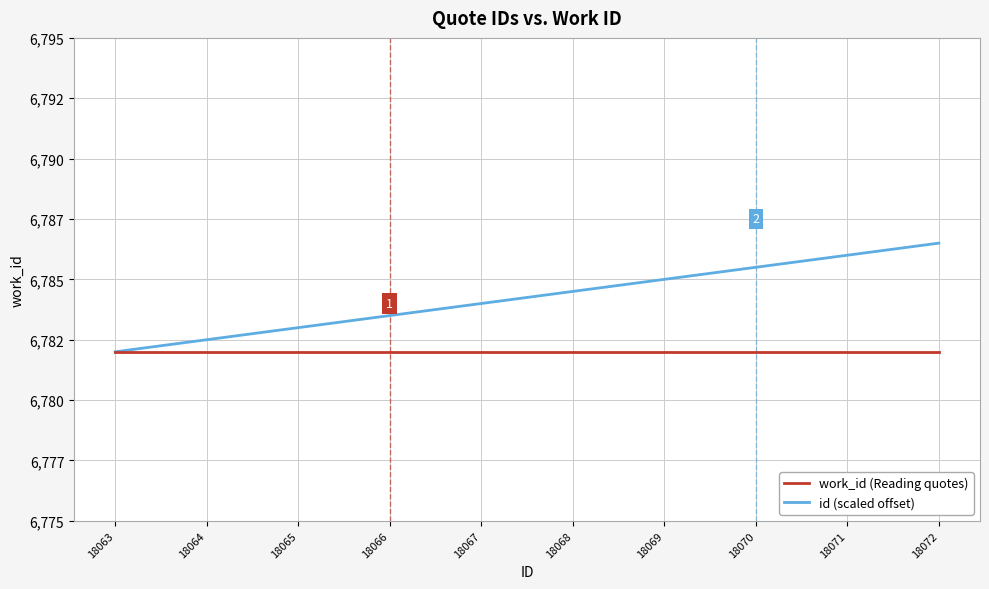

Does the chart have visible grid lines?

Yes